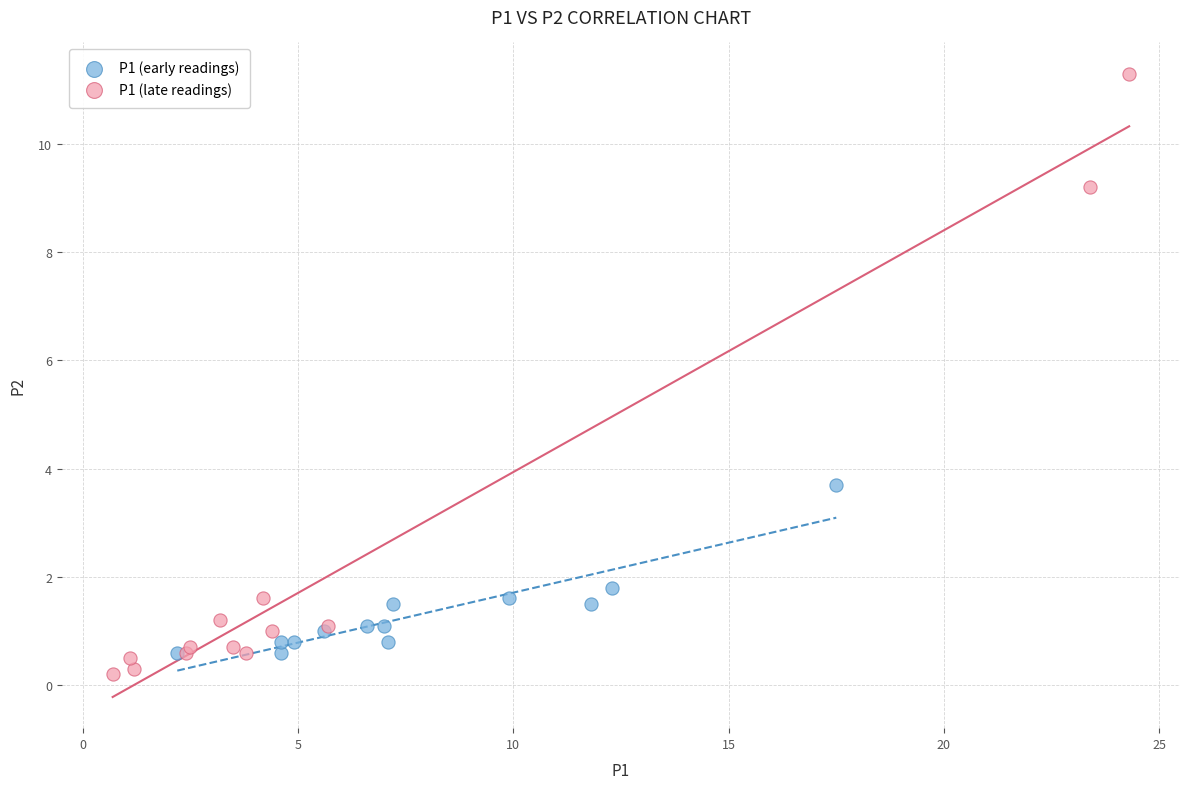

Which series reaches the minimum Y coordinate?

P1 (late readings)